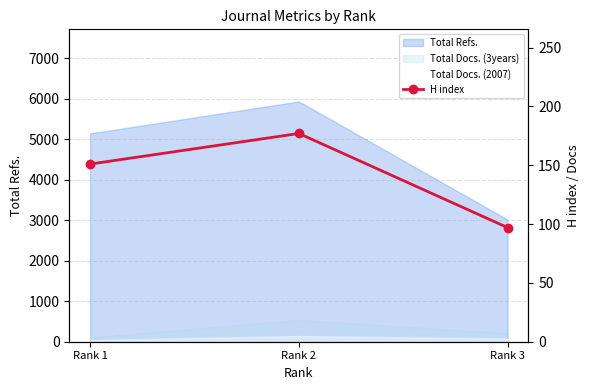

What value does the data have at Rank 1?

151